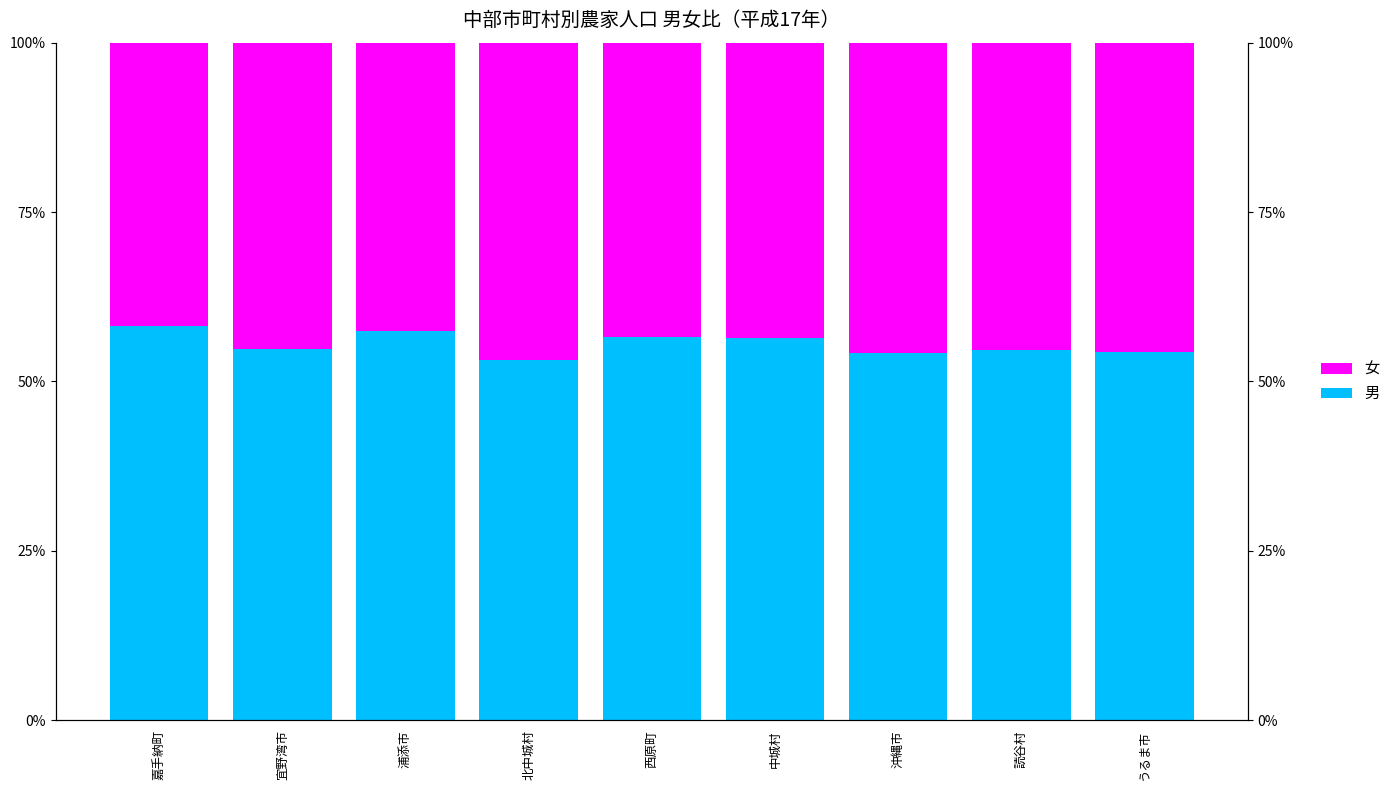

Which category has the highest value in the 女 series?

北中城村